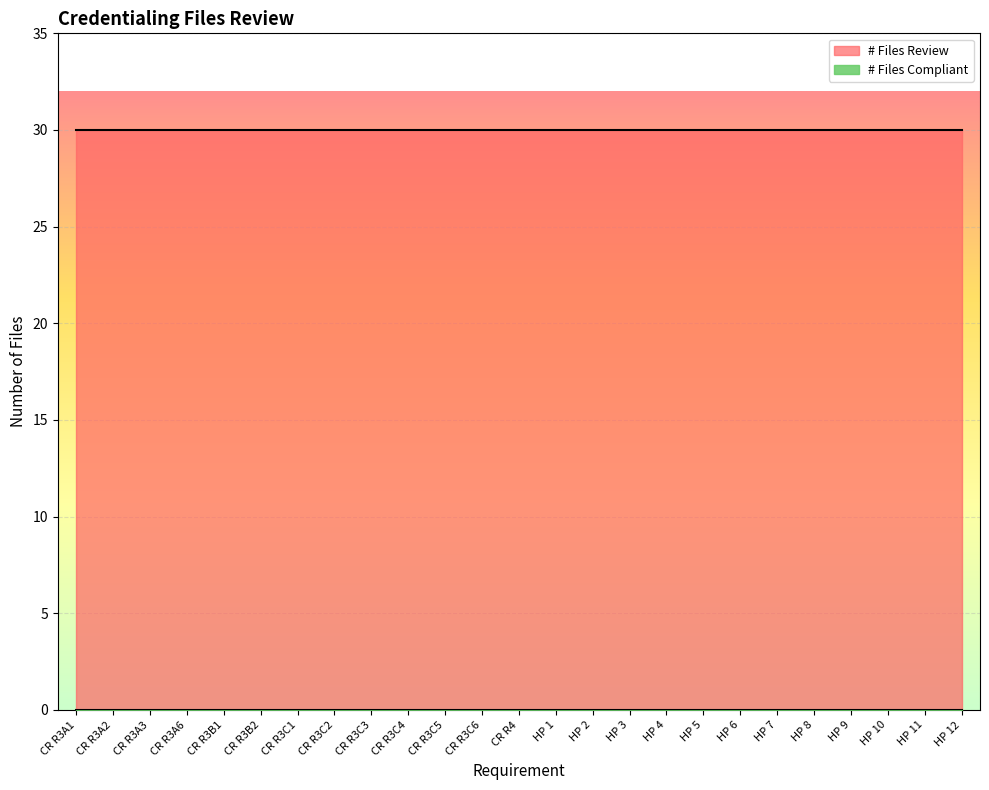

Reading left to right, what are all the values shown in this chart?

# Files Review: CR R3A1=30	CR R3A2=30	CR R3A3=30	CR R3A6=30	CR R3B1=30	CR R3B2=30	CR R3C1=30	CR R3C2=30	CR R3C3=30	CR R3C4=30	CR R3C5=30	CR R3C6=30	CR R4=30	HP 1=30	HP 2=30	HP 3=30	HP 4=30	HP 5=30	HP 6=30	HP 7=30	HP 8=30	HP 9=30	HP 10=30	HP 11=30	HP 12=30
# Files Compliant: CR R3A1=0	CR R3A2=0	CR R3A3=0	CR R3A6=0	CR R3B1=0	CR R3B2=0	CR R3C1=0	CR R3C2=0	CR R3C3=0	CR R3C4=0	CR R3C5=0	CR R3C6=0	CR R4=0	HP 1=0	HP 2=0	HP 3=0	HP 4=0	HP 5=0	HP 6=0	HP 7=0	HP 8=0	HP 9=0	HP 10=0	HP 11=0	HP 12=0